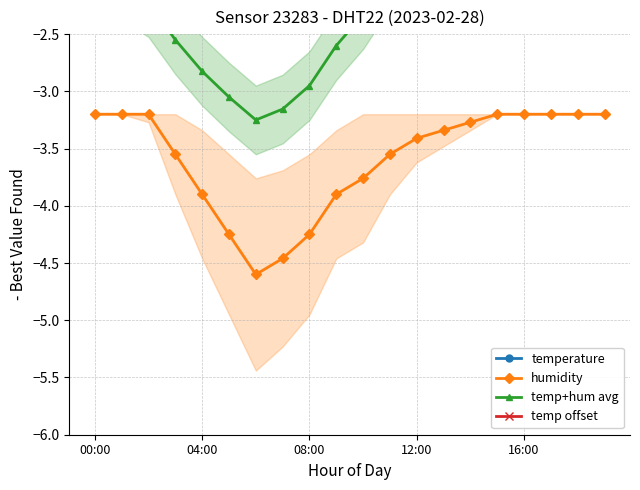

What is the highest value of the humidity series?

-3.2